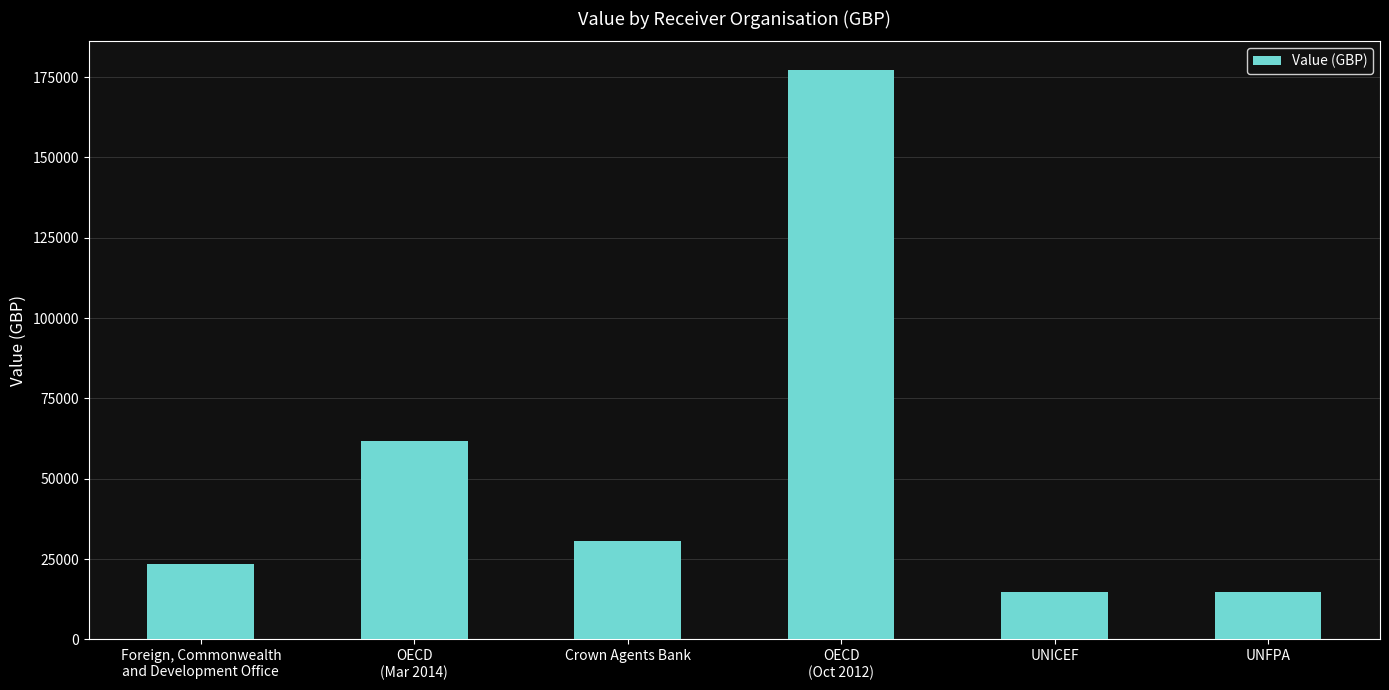

What is the difference between the values at Foreign, Commonwealth
and Development Office and UNFPA?

8839